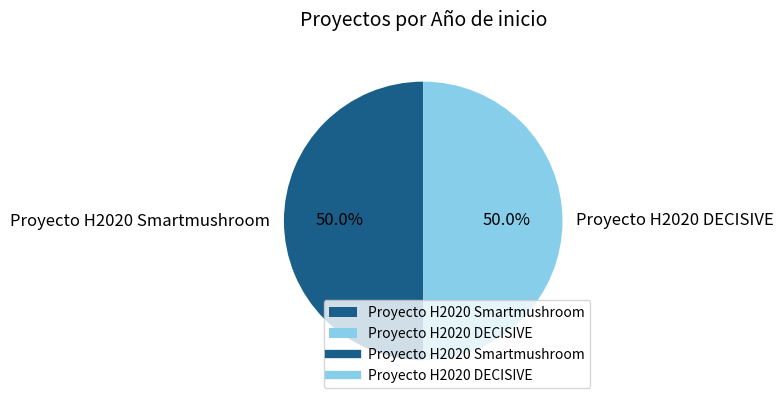

How much of the chart is everything except Proyecto H2020 Smartmushroom?

50.0%